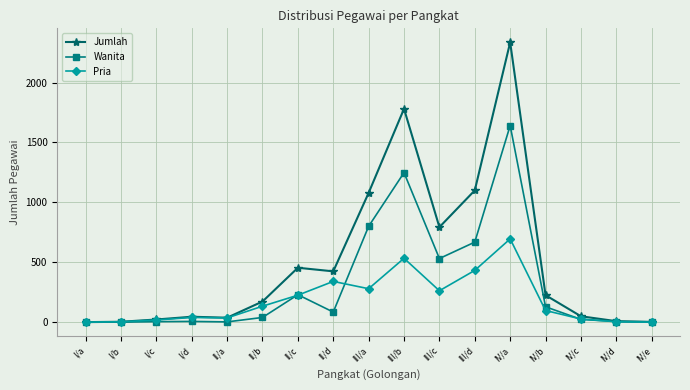

Rank the series by their average value, from lowest to highest.

Pria, Wanita, Jumlah